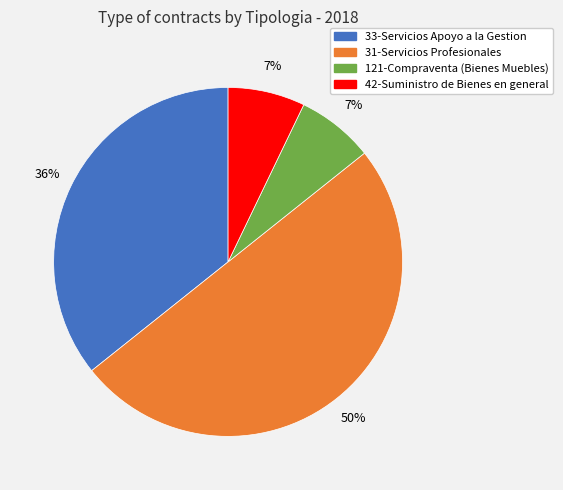

To the nearest percent, what is the difference between the largest and smallest slice percentages?

43%